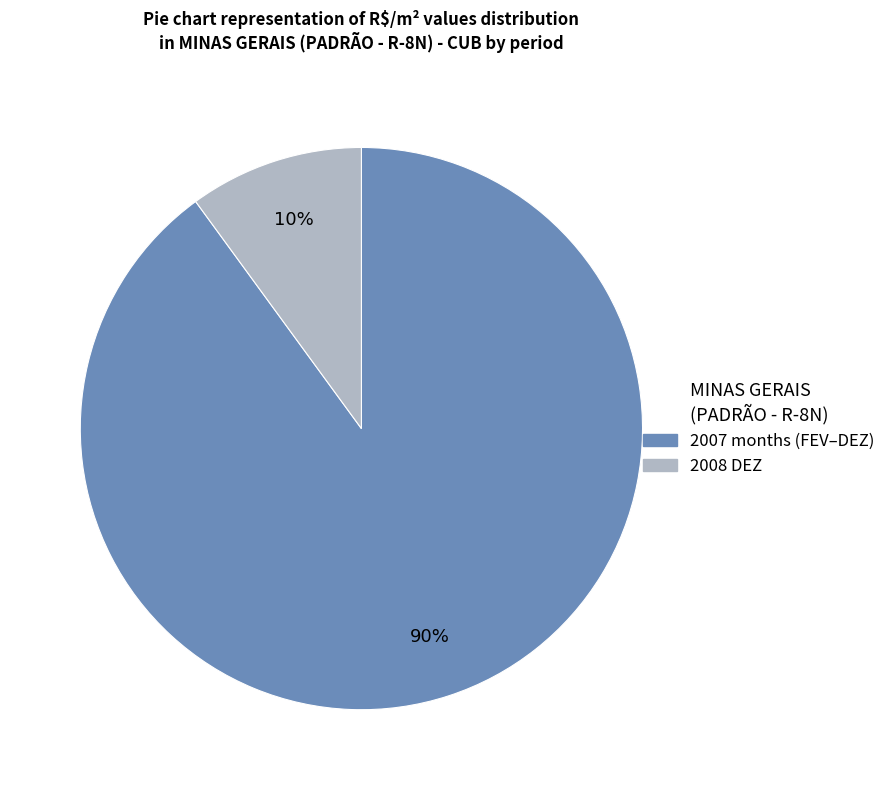

What is the ratio of the value at 2007 months (FEV–DEZ) to the value at 2008 DEZ?

9.0